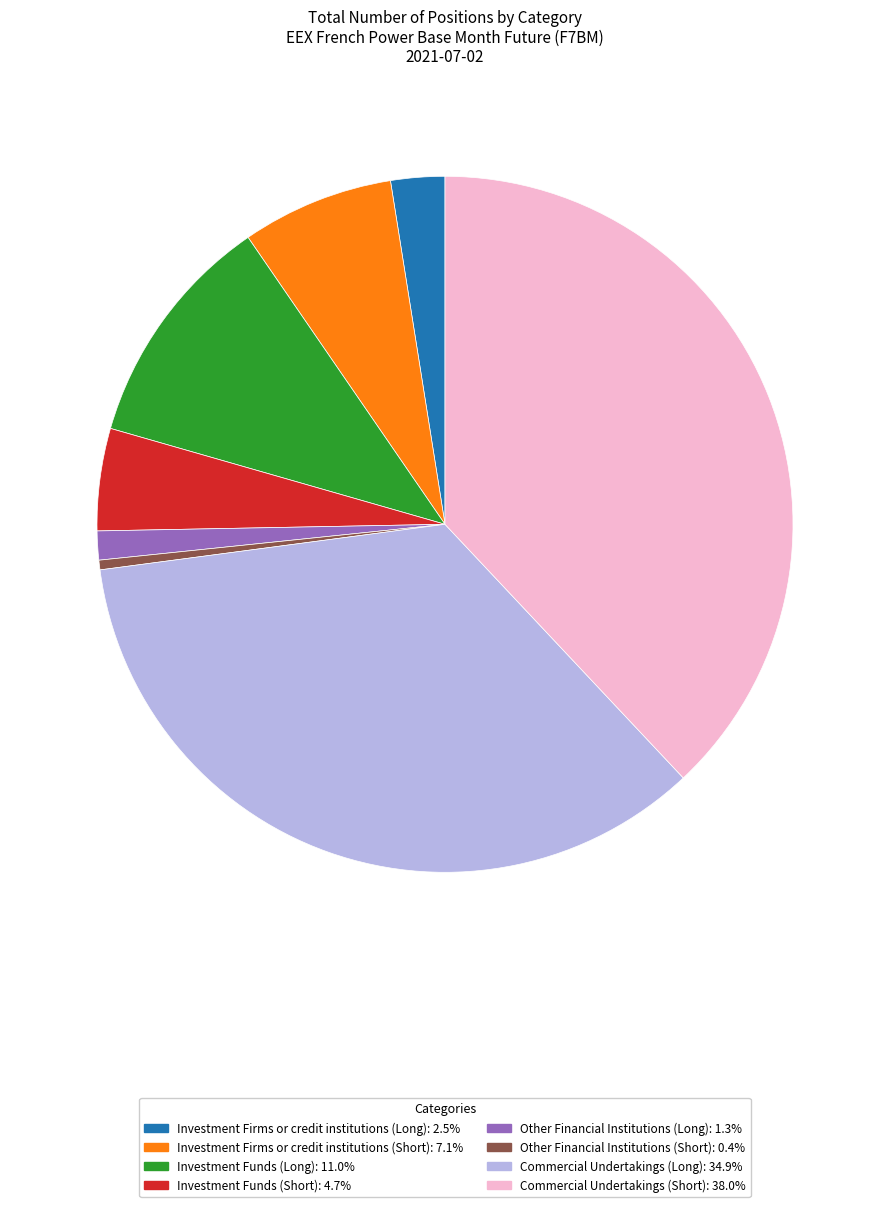

How many slices are in this pie chart?

8